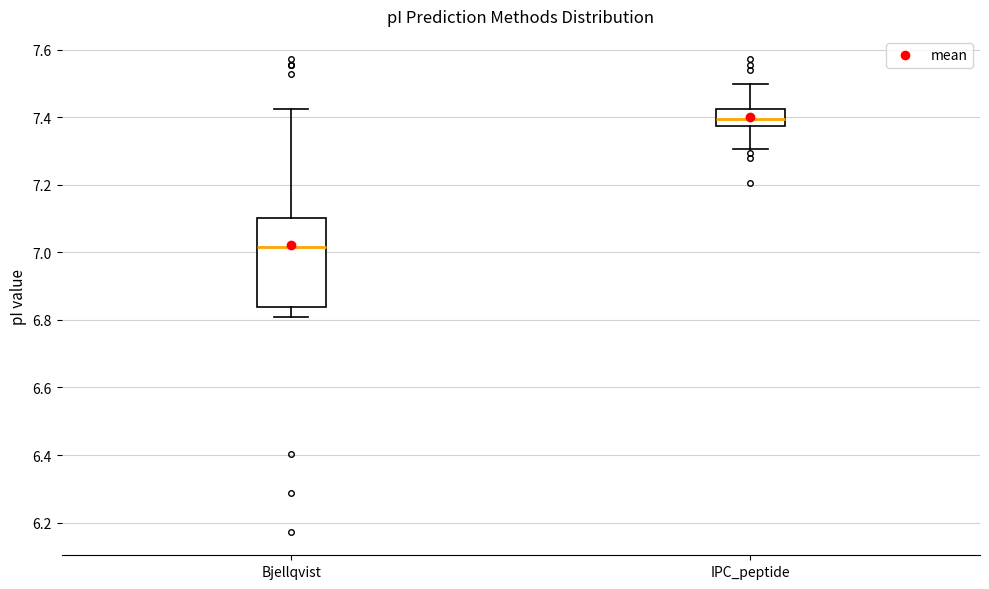

Reading left to right, read every box against the y-axis: the position of its median line, the range the box covers, and the ends of its whiskers. The values are not printed on the chart, so give them approximately, as read against the axis.

Bjellqvist: median 7.02, box 6.84 to 7.10, whiskers 6.82 to 7.42
IPC_peptide: median 7.40, box 7.38 to 7.42, whiskers 7.30 to 7.50